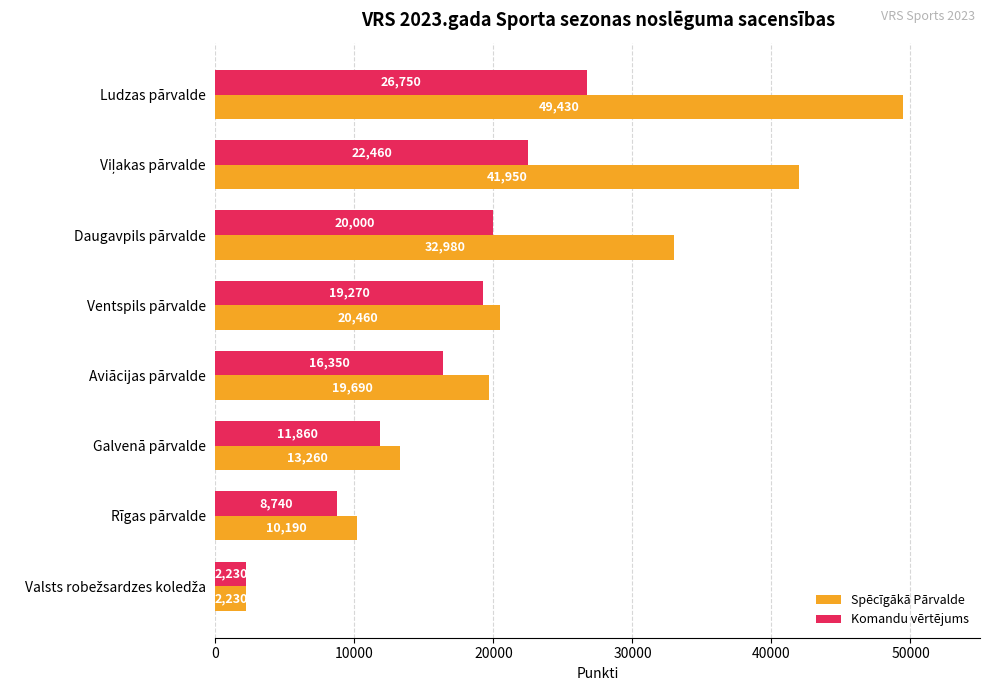

Is it true that Spēcīgākā Pārvalde equals 5807 at Rīgas pārvalde?

False